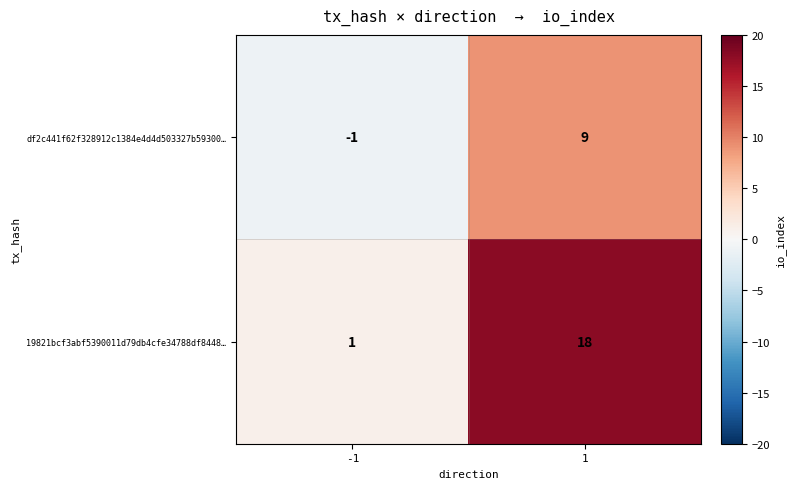

Is it true that 19821bcf3abf5390011d79db4cfe34788df8448… equals 18 at 1?

True